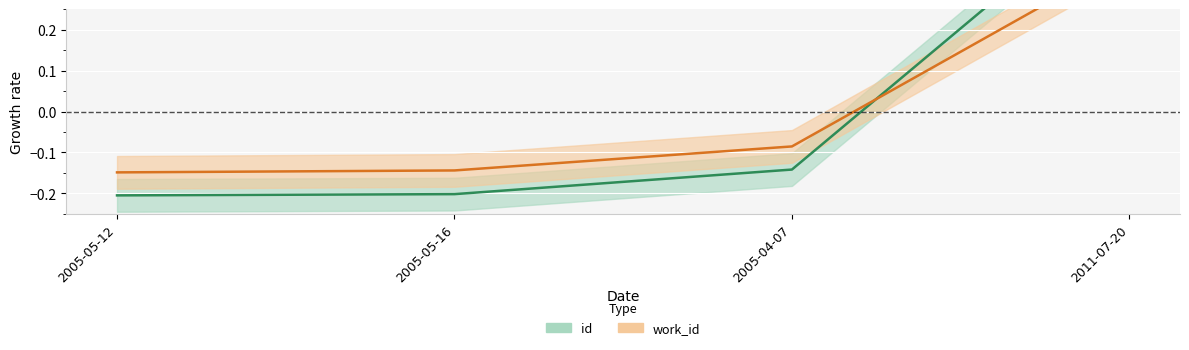

Reading right to left, extract all data points from this chart.

id: 2011-07-20=0.5	2005-04-07=-0.1	2005-05-16=-0.2	2005-05-12=-0.2
work_id: 2011-07-20=0.4	2005-04-07=-0.1	2005-05-16=-0.1	2005-05-12=-0.1